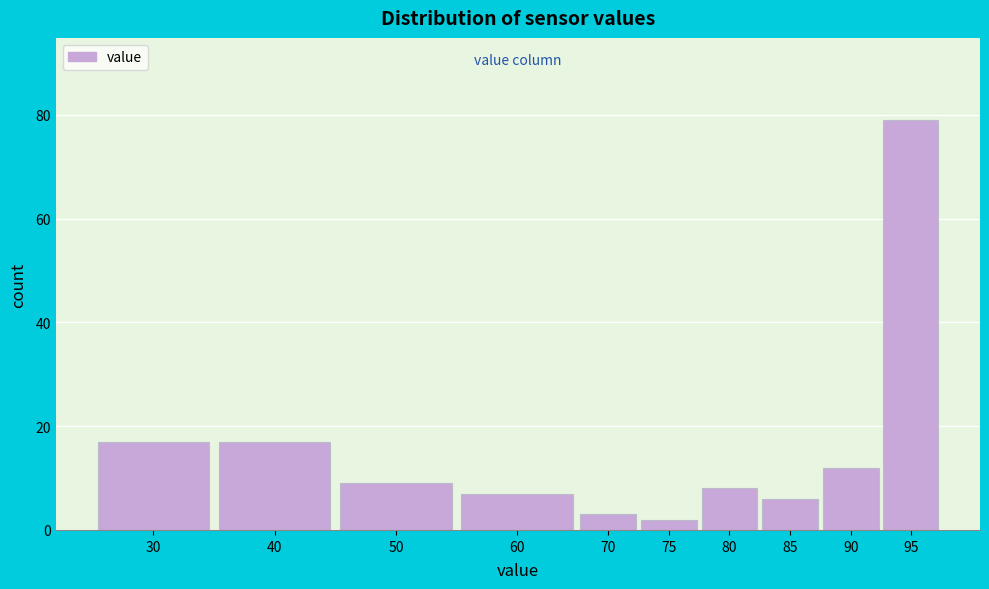

Reading left to right, list all the values displayed in this chart.

17	17	9	7	3	2	8	6	12	79